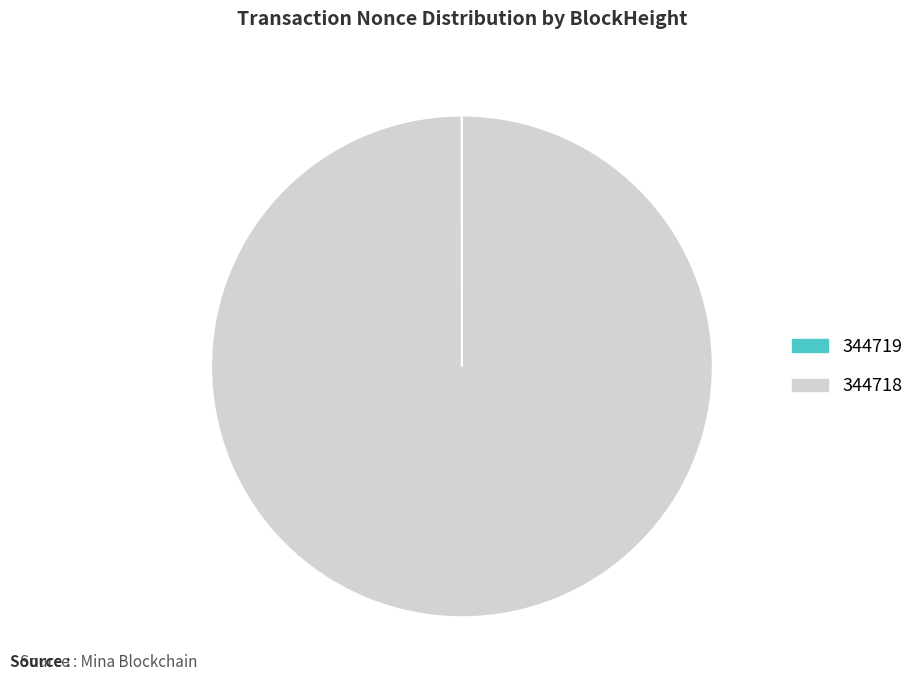

Does any single category account for the majority?

Yes